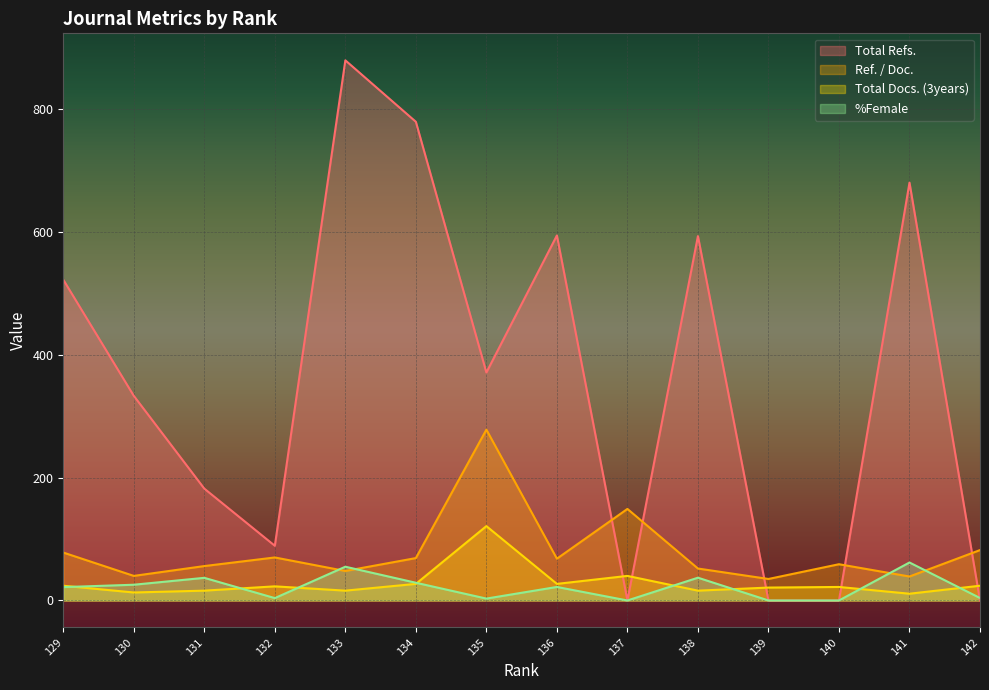

True or false: %Female has a value of 3.1 at 135.

True